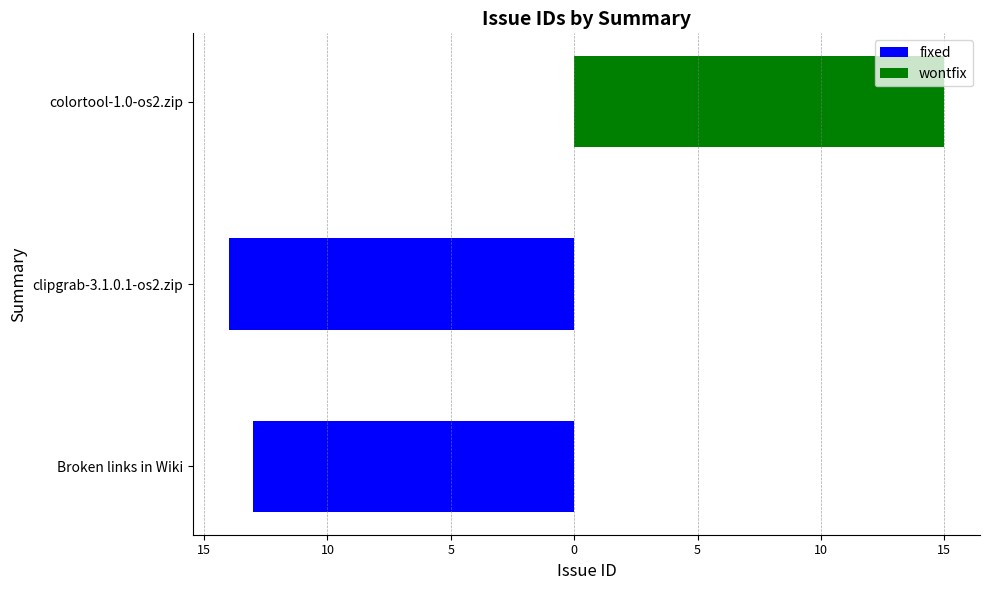

Reading left to right, transcribe all the data shown in this chart.

fixed: -13	-14	0
wontfix: 0	0	15